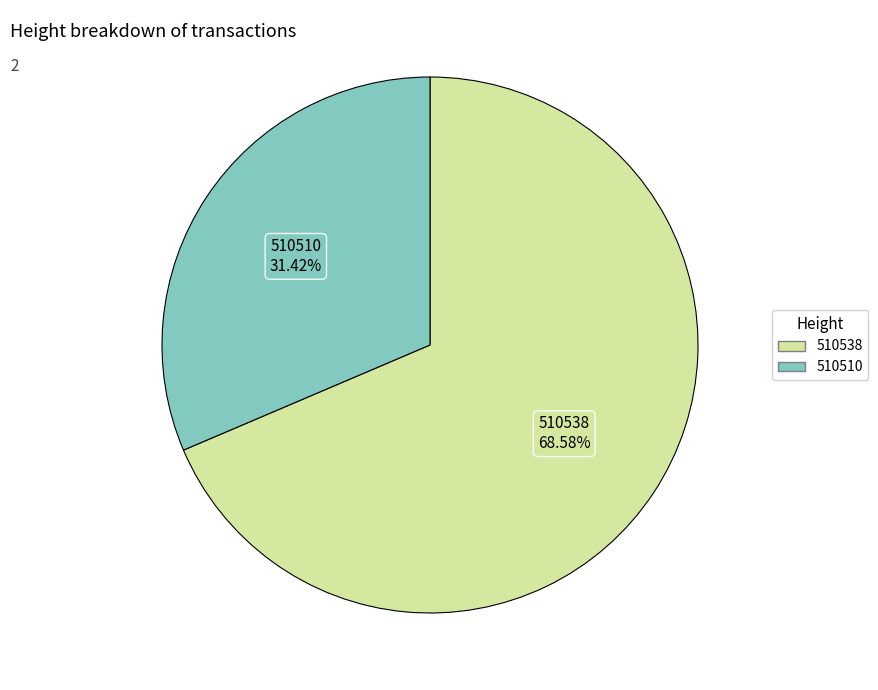

What portion of the pie excludes 510510?

68.6%